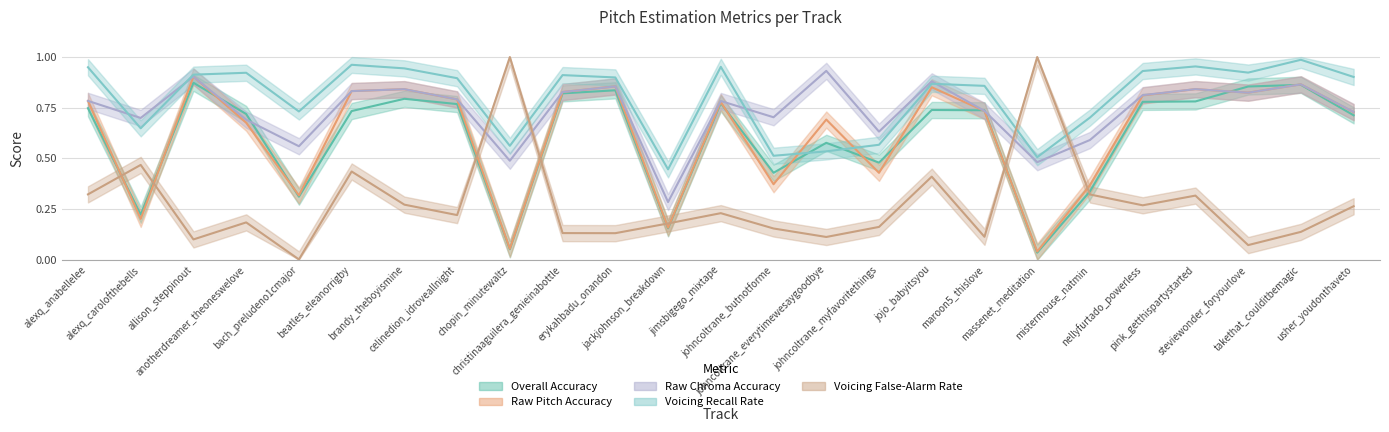

Read the Raw Chroma Accuracy value at johncoltrane_butnotforme.

0.7